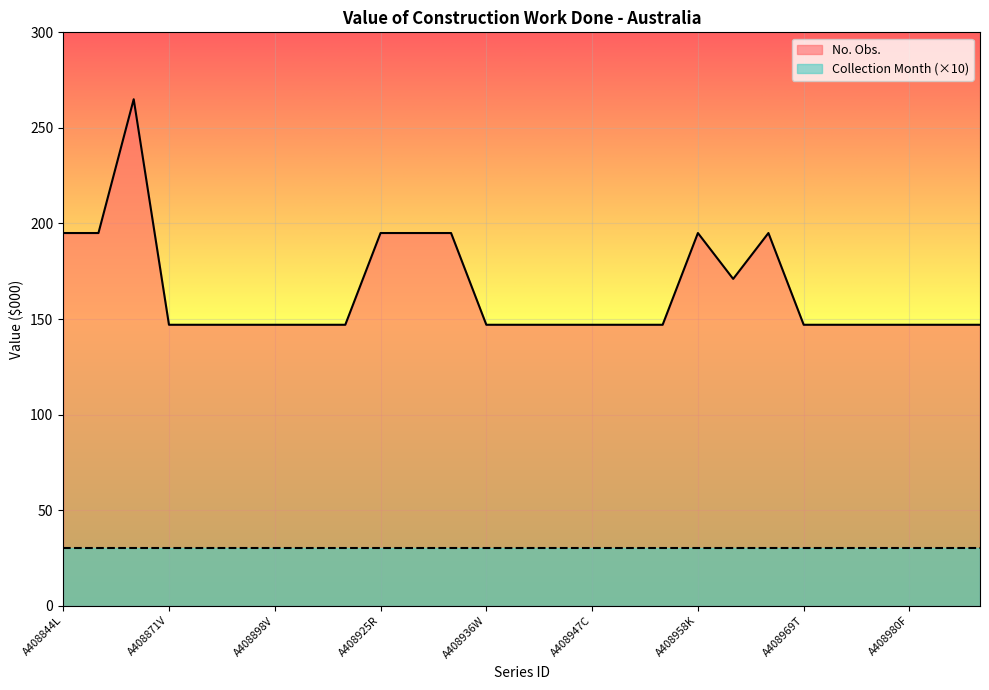

Which label corresponds to the largest value in the chart?

A408862T